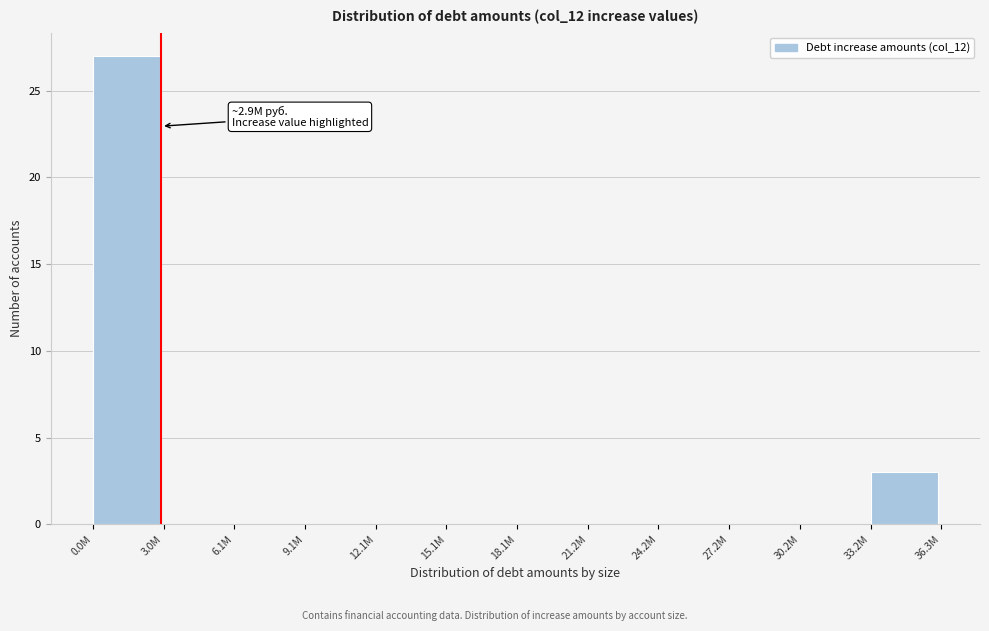

Reading left to right, list all the values displayed in this chart.

0.0M=27	3.0M=0	6.1M=0	9.1M=0	12.1M=0	15.1M=0	18.1M=0	21.2M=0	24.2M=0	27.2M=0	30.2M=0	33.2M=3